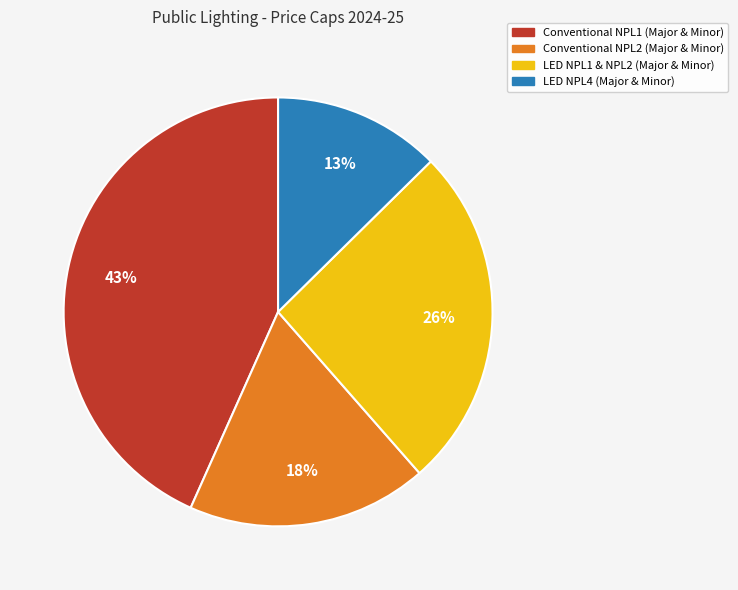

To the nearest percent, what percentage of the pie is Conventional NPL2 (Major & Minor)?

18%